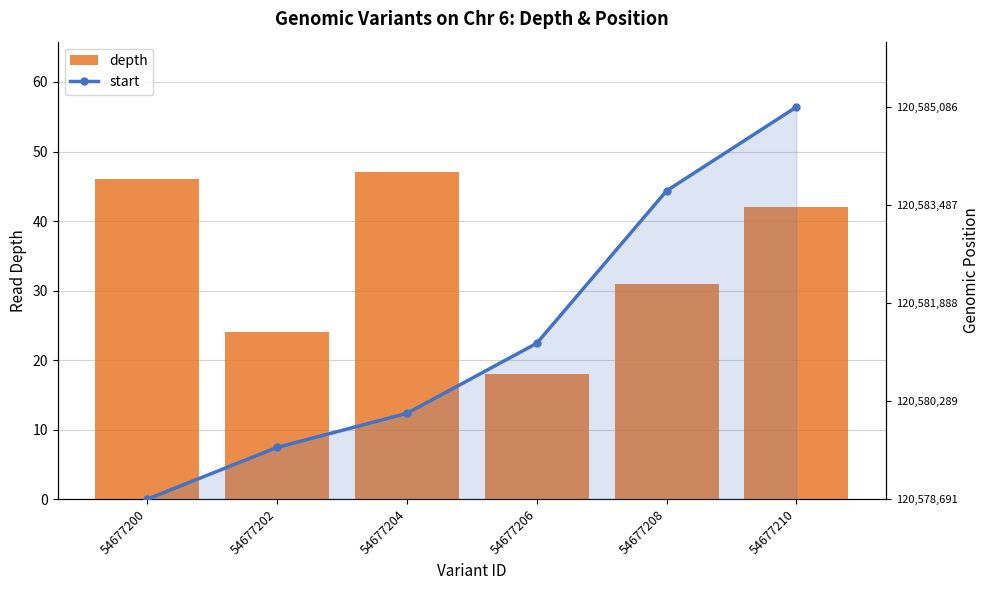

At which category is the sum across all series the highest?

54677210